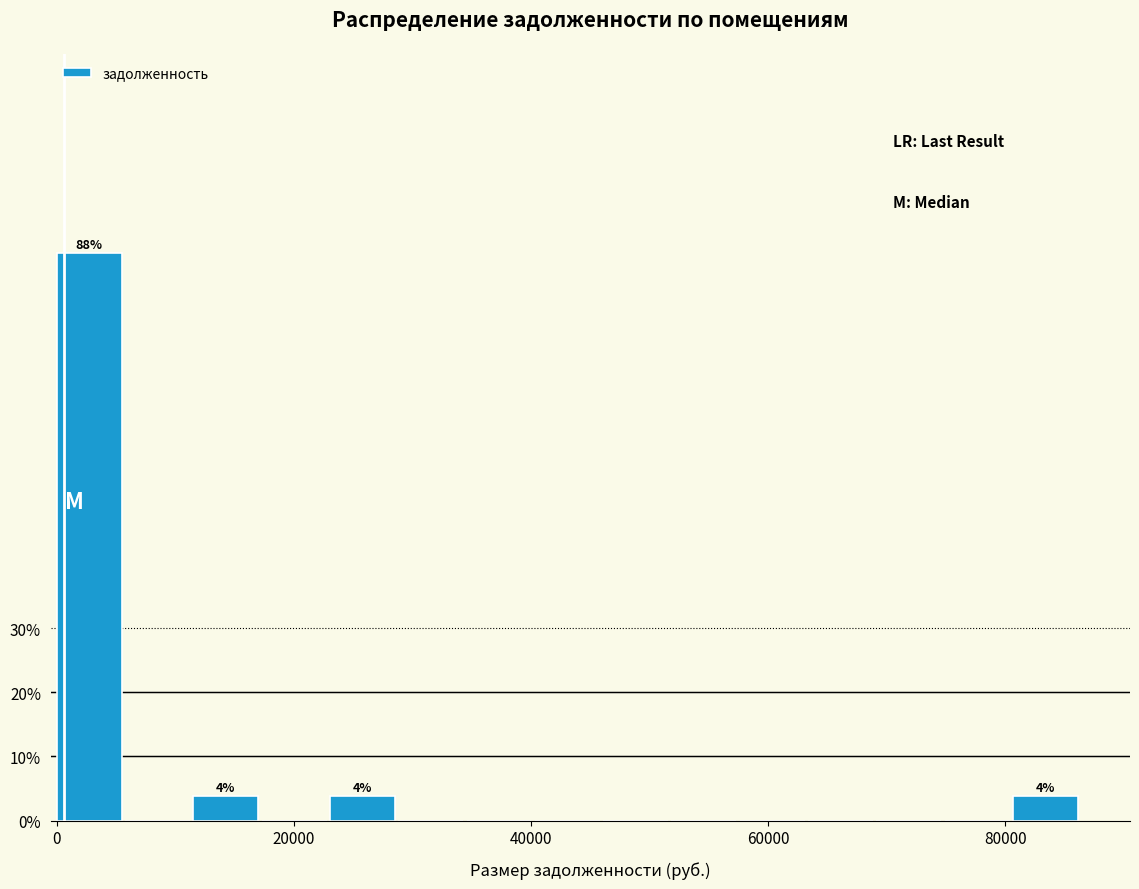

Read against the x-axis, roughly where is the centre of the tallest bar?

2000